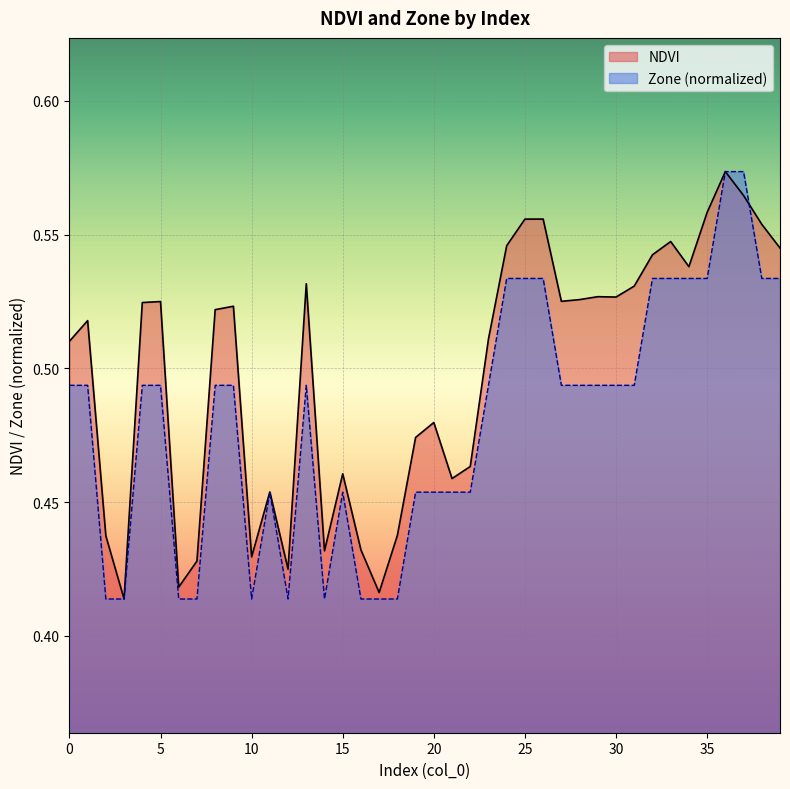

How many lines are shown in the chart?

2